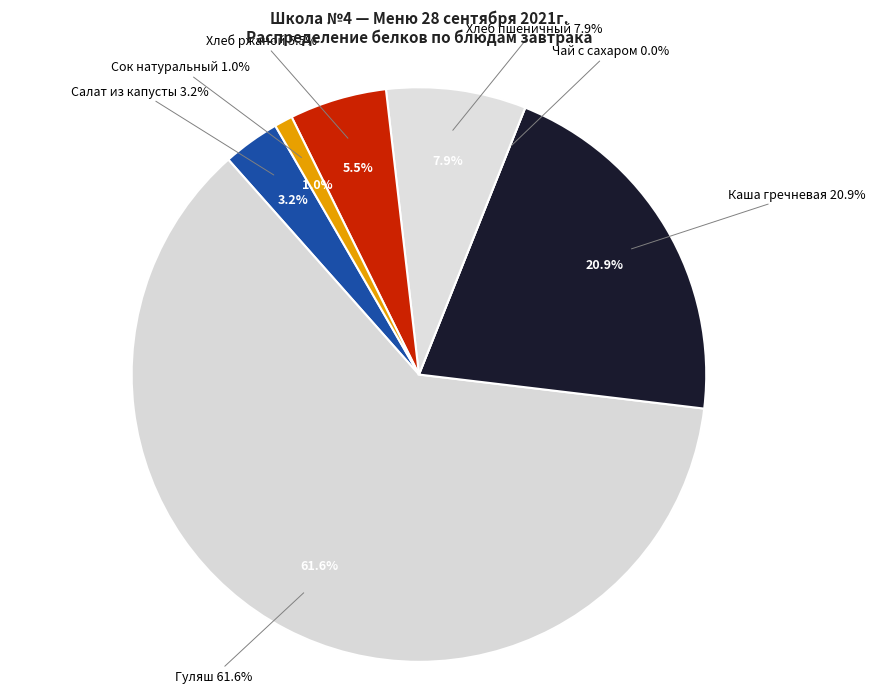

Rank the categories by value from lowest to highest.

Чай с сахаром, Сок натуральный, Салат из капусты, Хлеб ржаной, Хлеб пшеничный, Каша гречневая, Гуляш